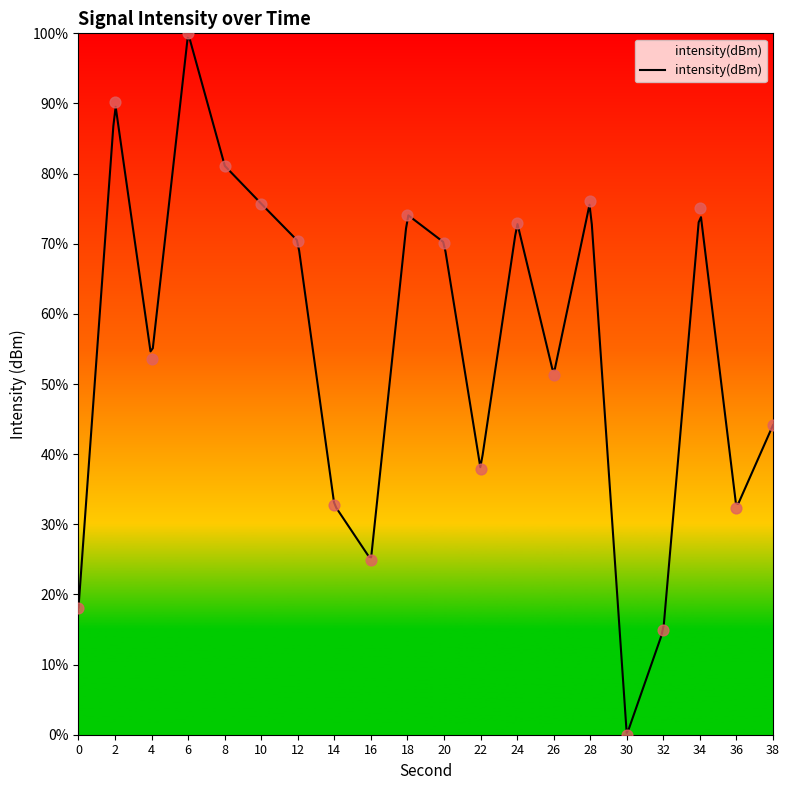

What is the change in value from 4 to 16?

-28.6